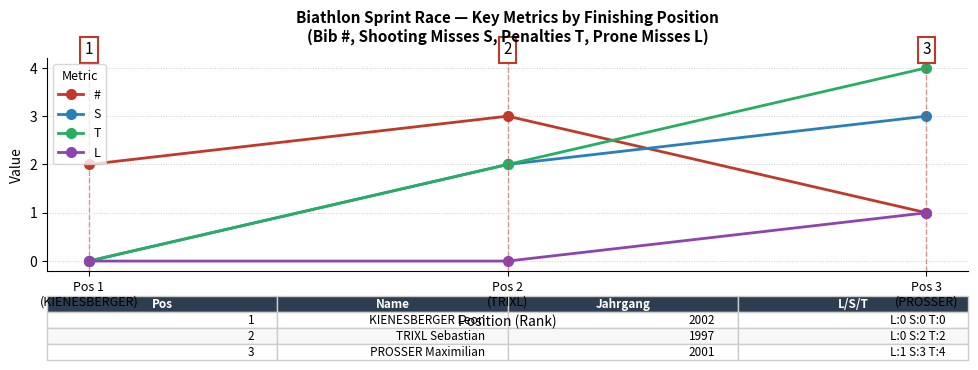

Which series has the widest spread of values?

T